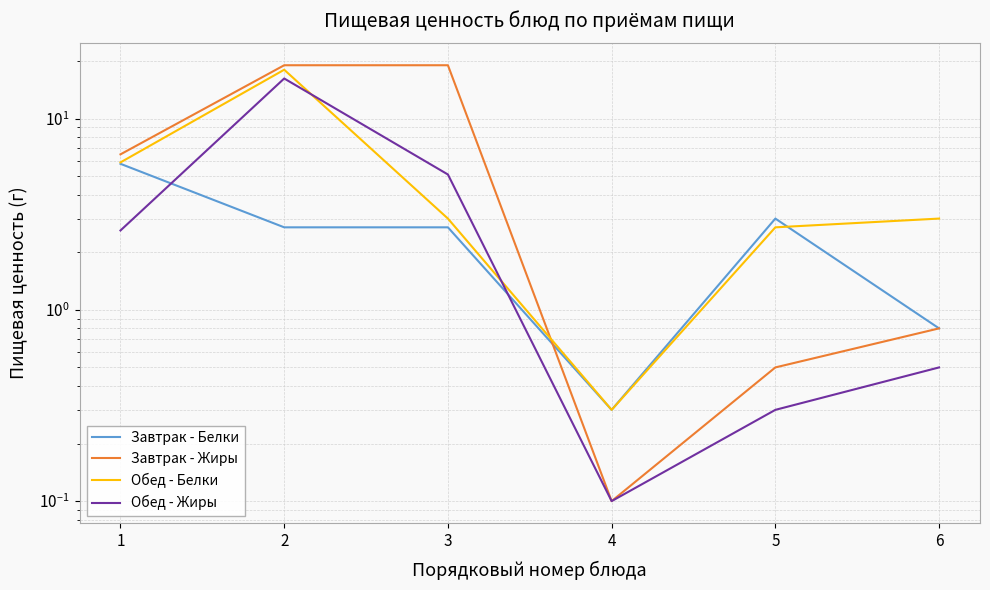

How many data points does each series have?

6